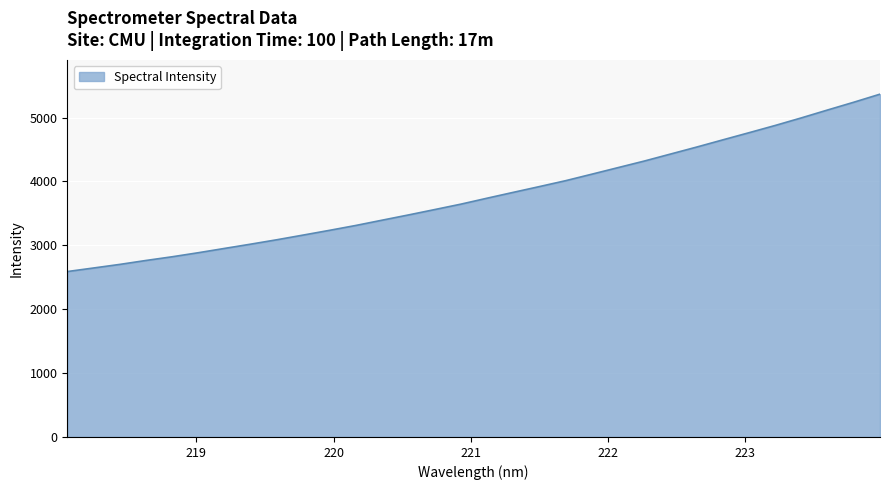

What is the greatest value displayed?

5366.5